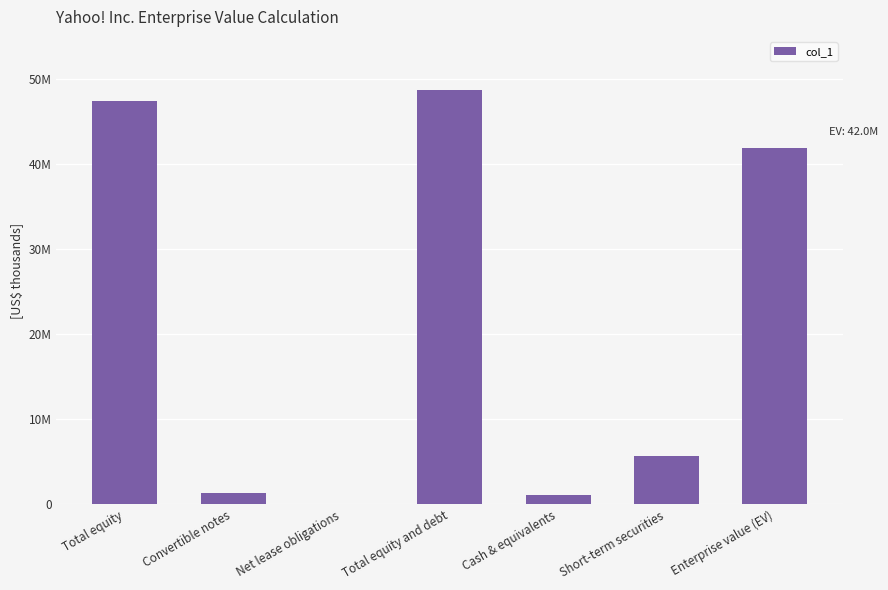

What is the greatest value displayed?

48779006